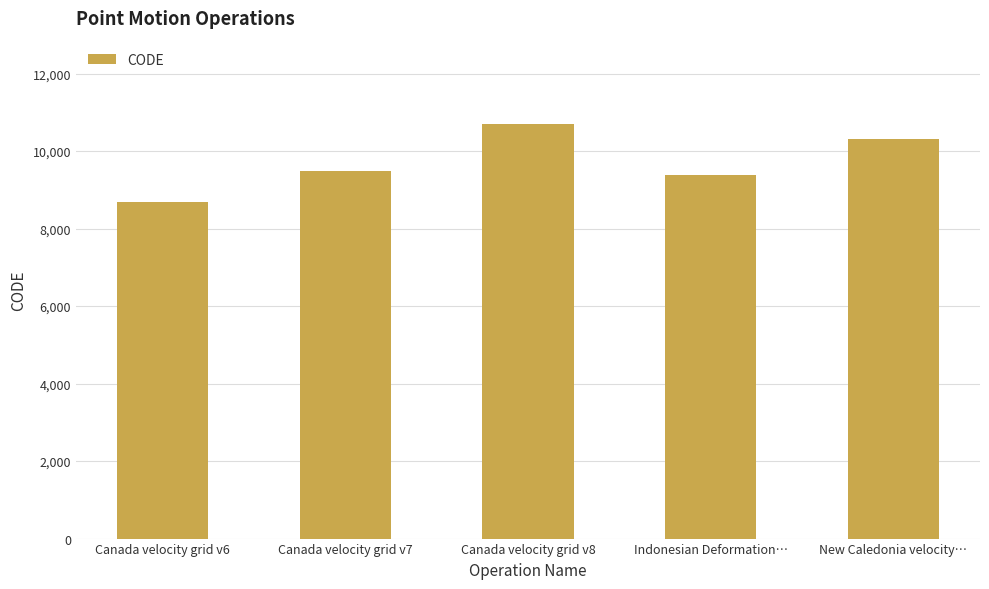

How many values are below 9483?

2